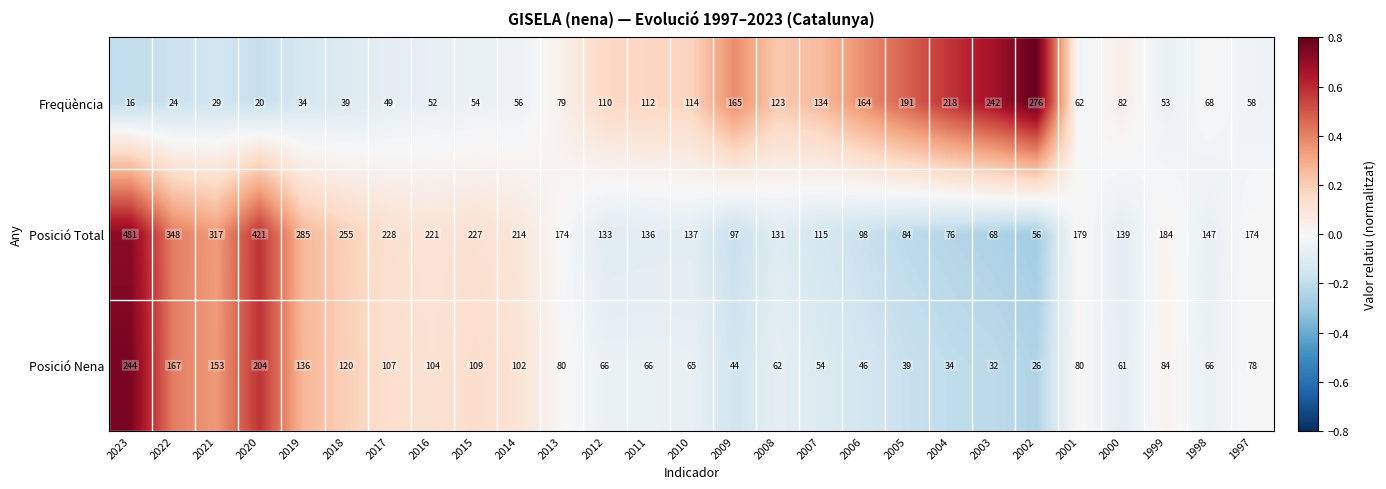

Is it true that Freqüència equals 29 at 2021?

True